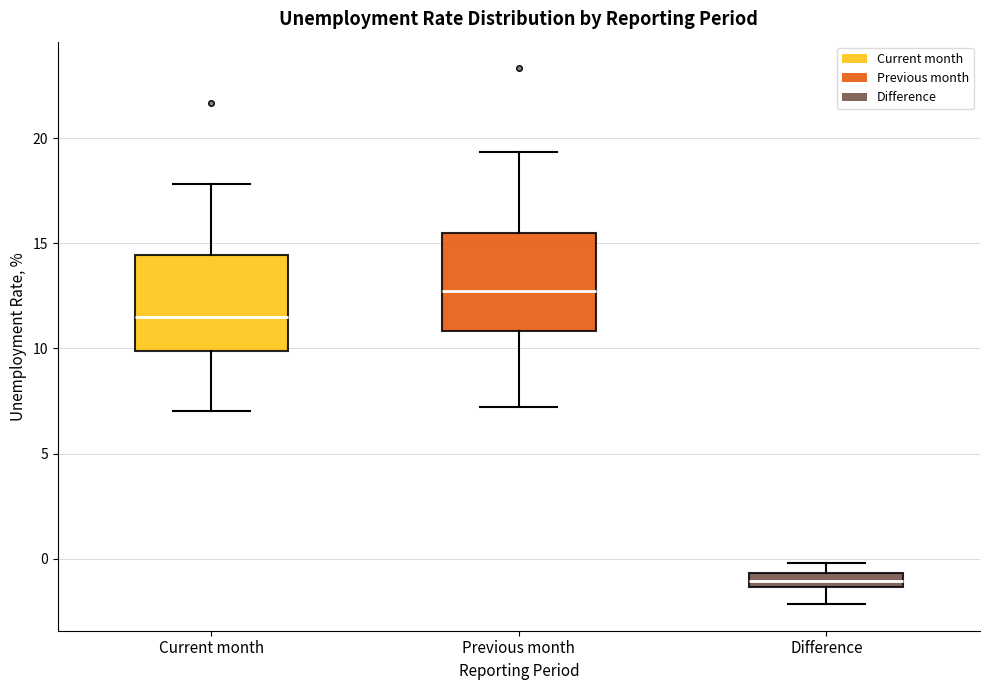

Which box has the highest median line?

Previous month